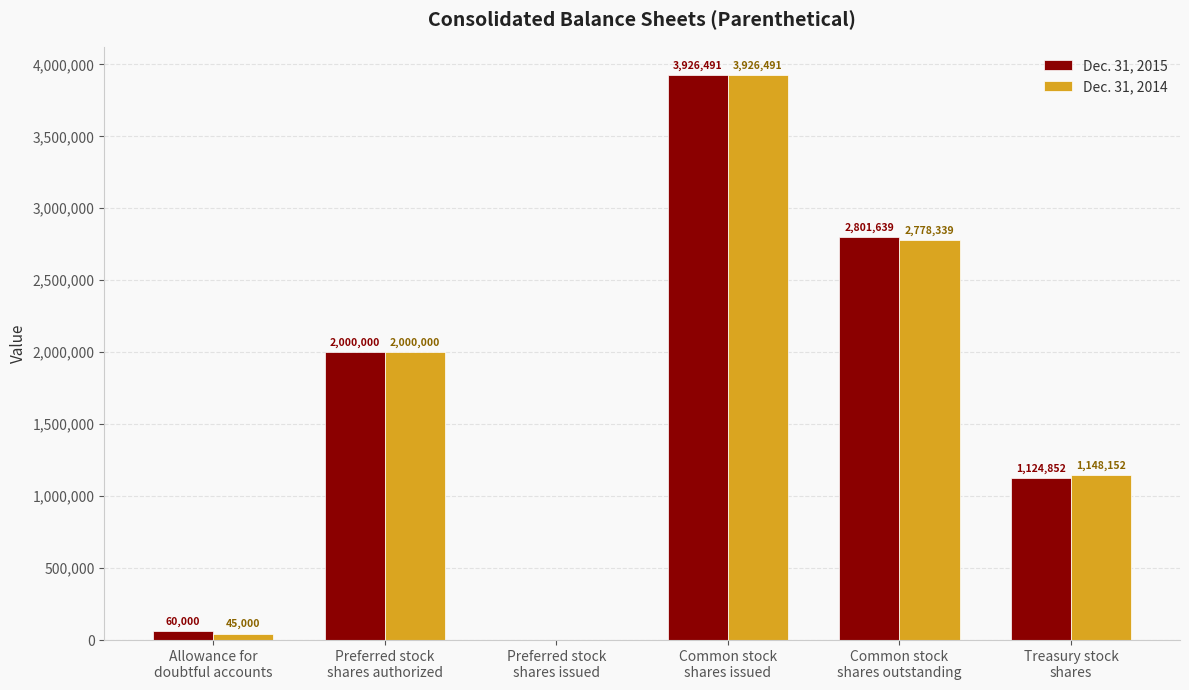

True or false: Dec. 31, 2014 has a value of 2778339 at Common stock
shares outstanding.

True